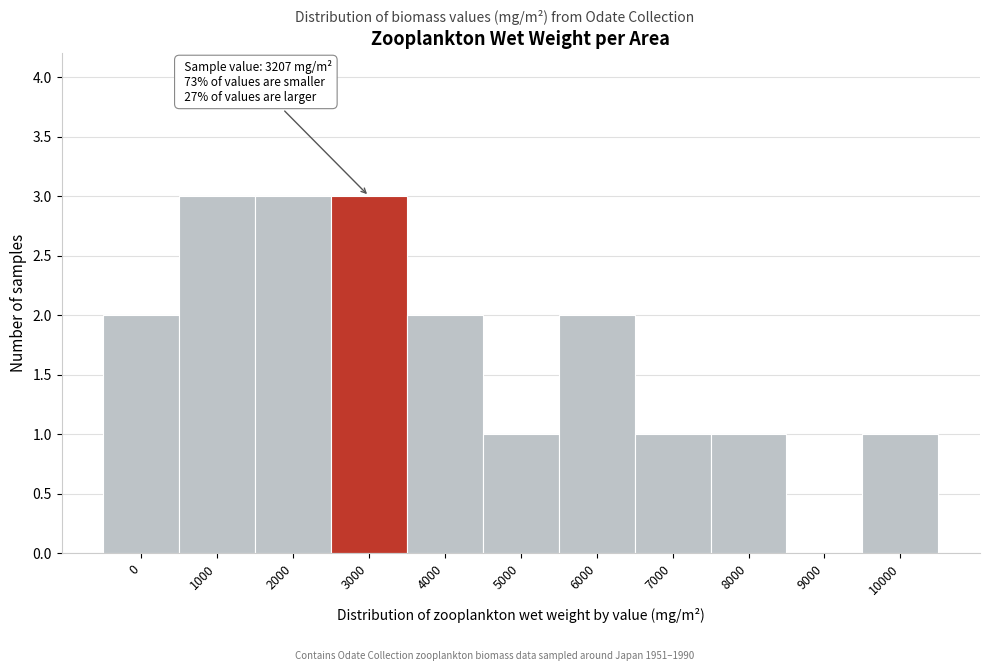

Reading left to right, transcribe all the data shown in this chart.

0=2	1000=3	2000=3	3000=3	4000=2	5000=1	6000=2	7000=1	8000=1	9000=0	10000=1